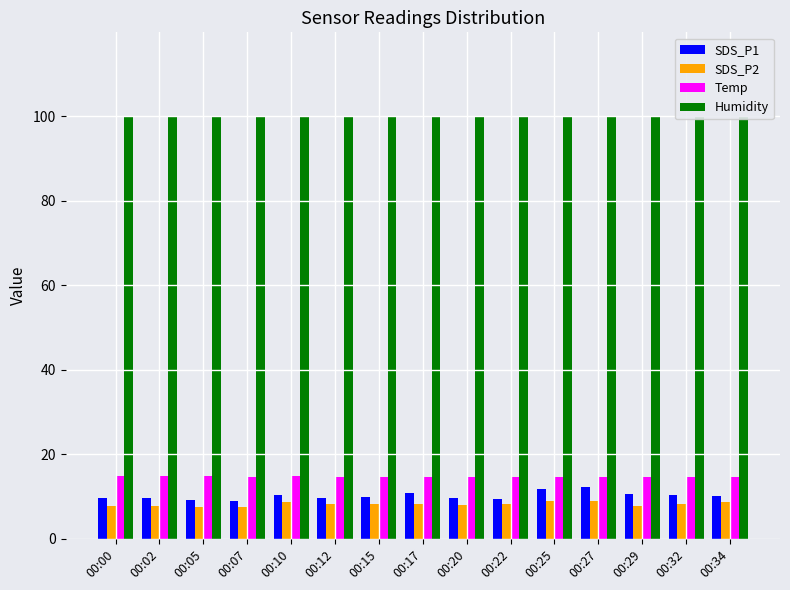

What is the average value of the Humidity series?

99.9